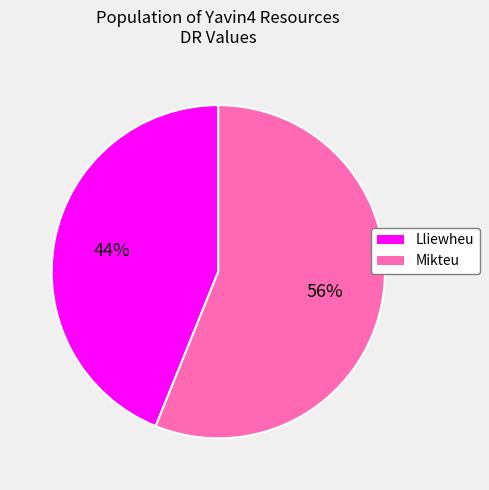

To the nearest percent, what is the difference between the Mikteu and Lliewheu slice percentages?

12%